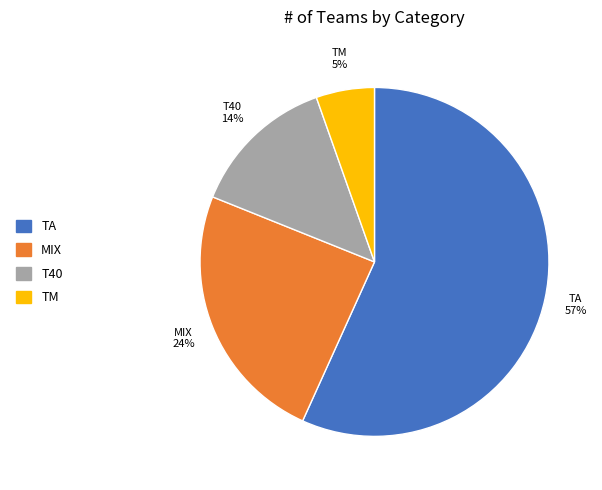

What percentage is the MIX slice, to the nearest percent?

24%